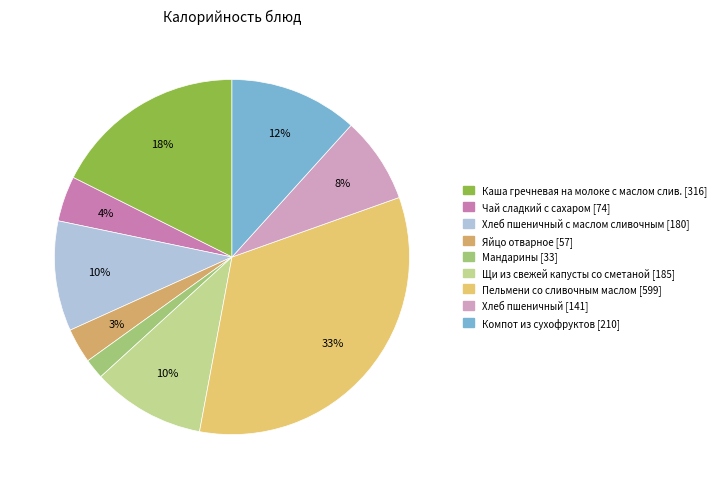

How many slices are in this pie chart?

9